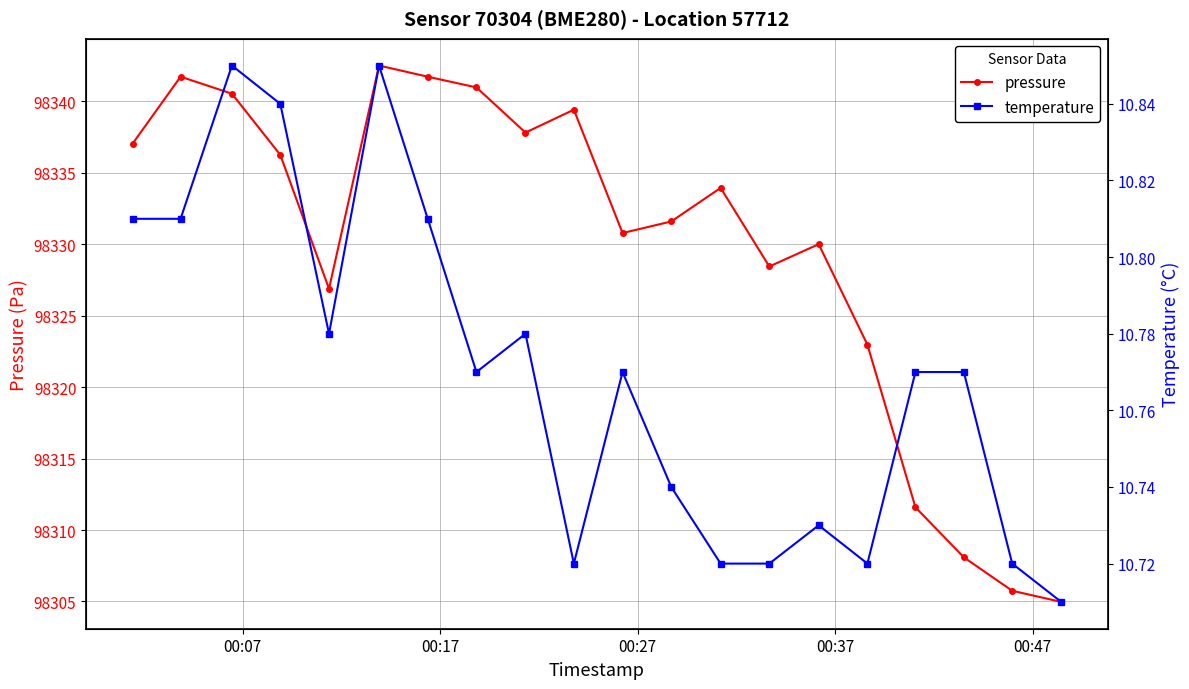

True or false: pressure has more than 0 points higher than both neighbors.

True